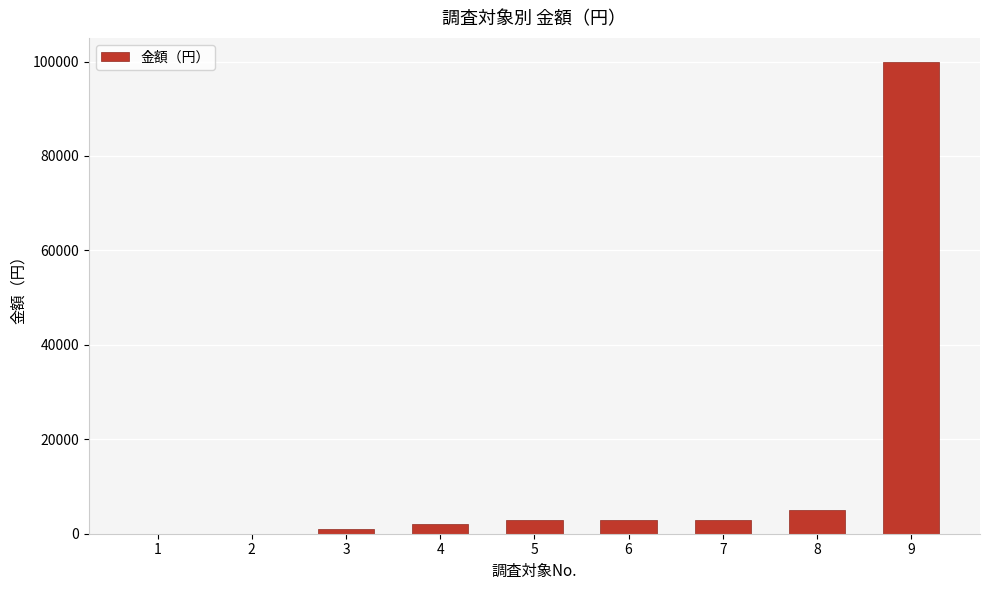

Where is the data nearest to the value 50000?

8